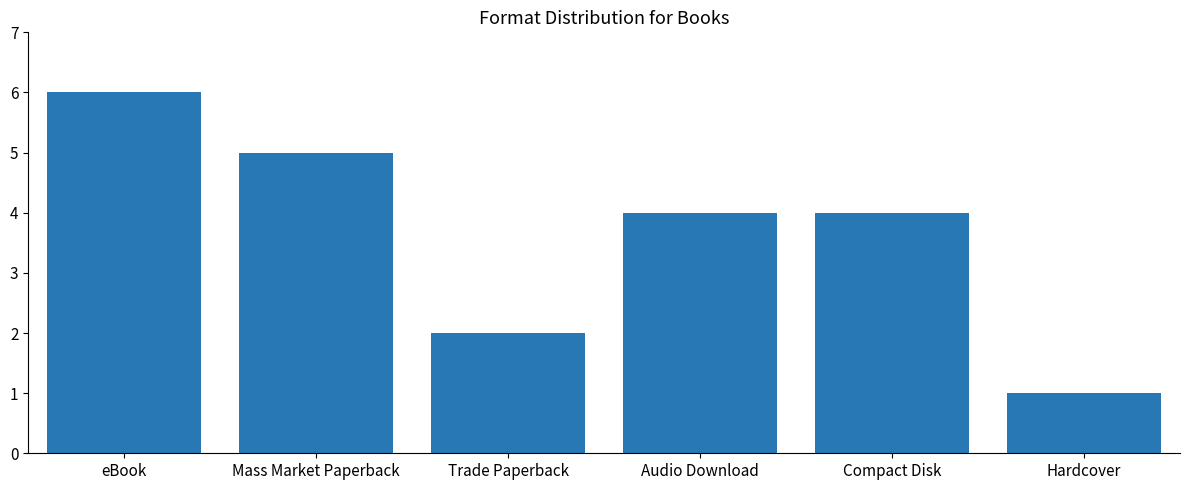

Which label corresponds to the smallest value in the chart?

Hardcover